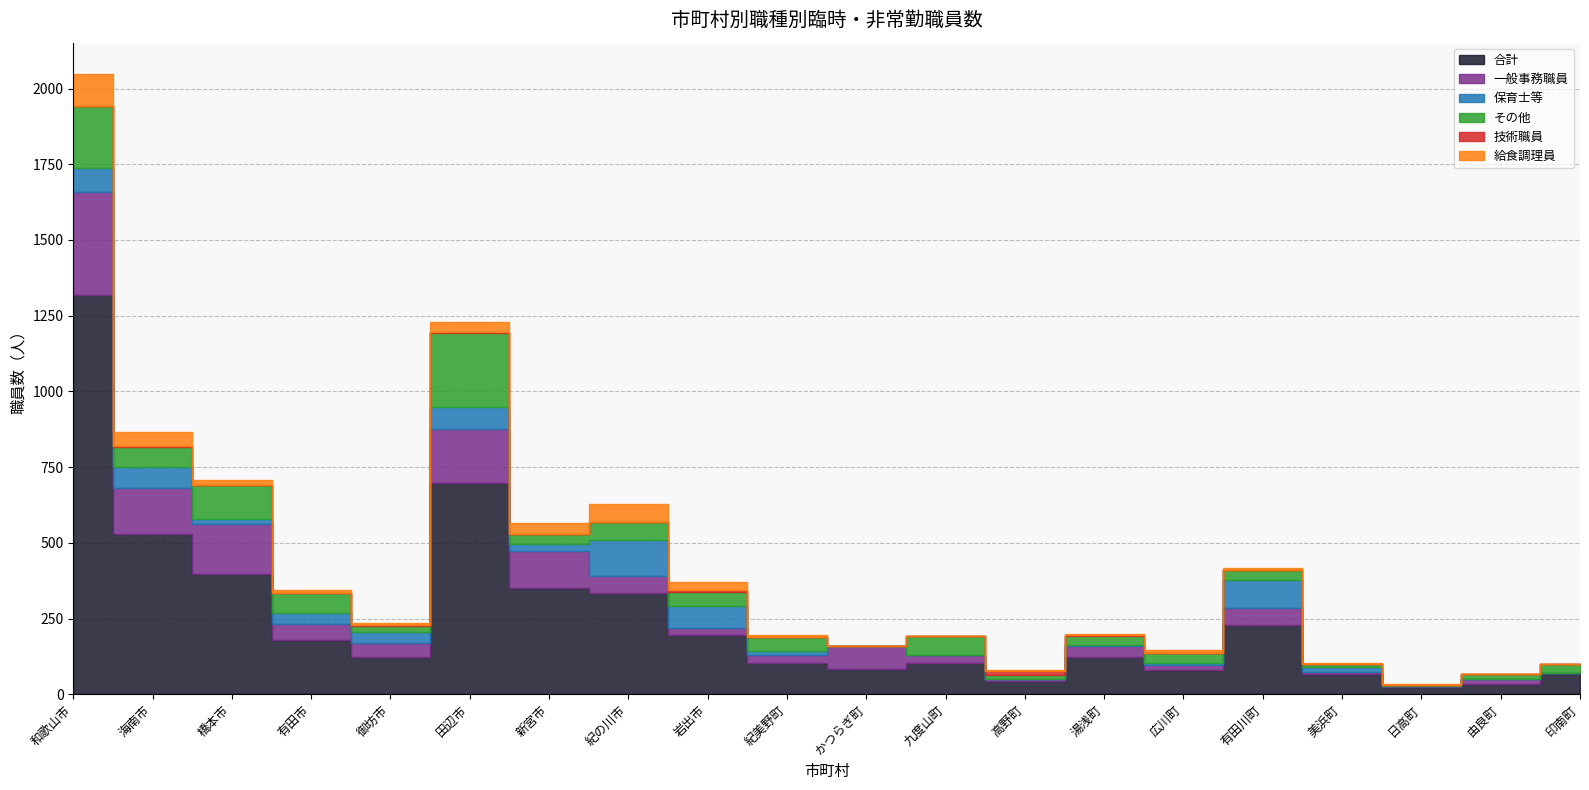

Which series has the widest spread of values?

合計